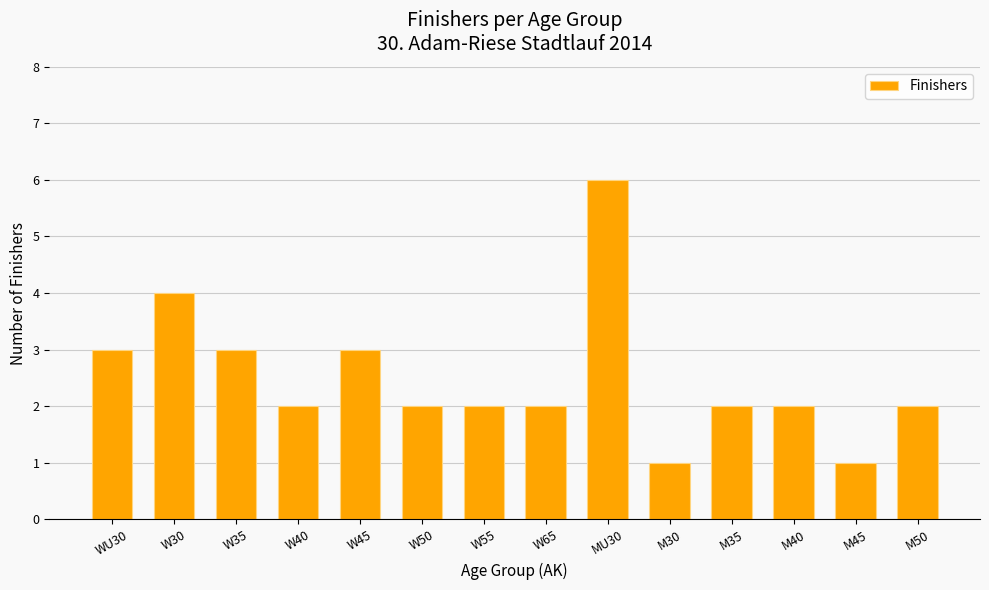

Count the number of categories in the chart.

14